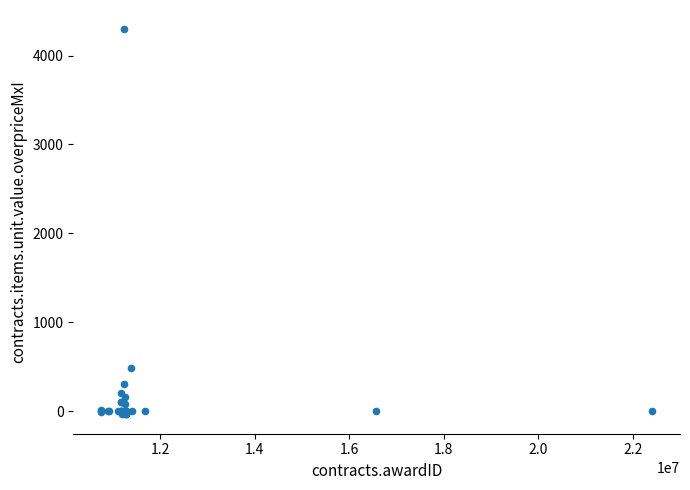

What Y value in the scatter plot is closest to 2129?

488.3